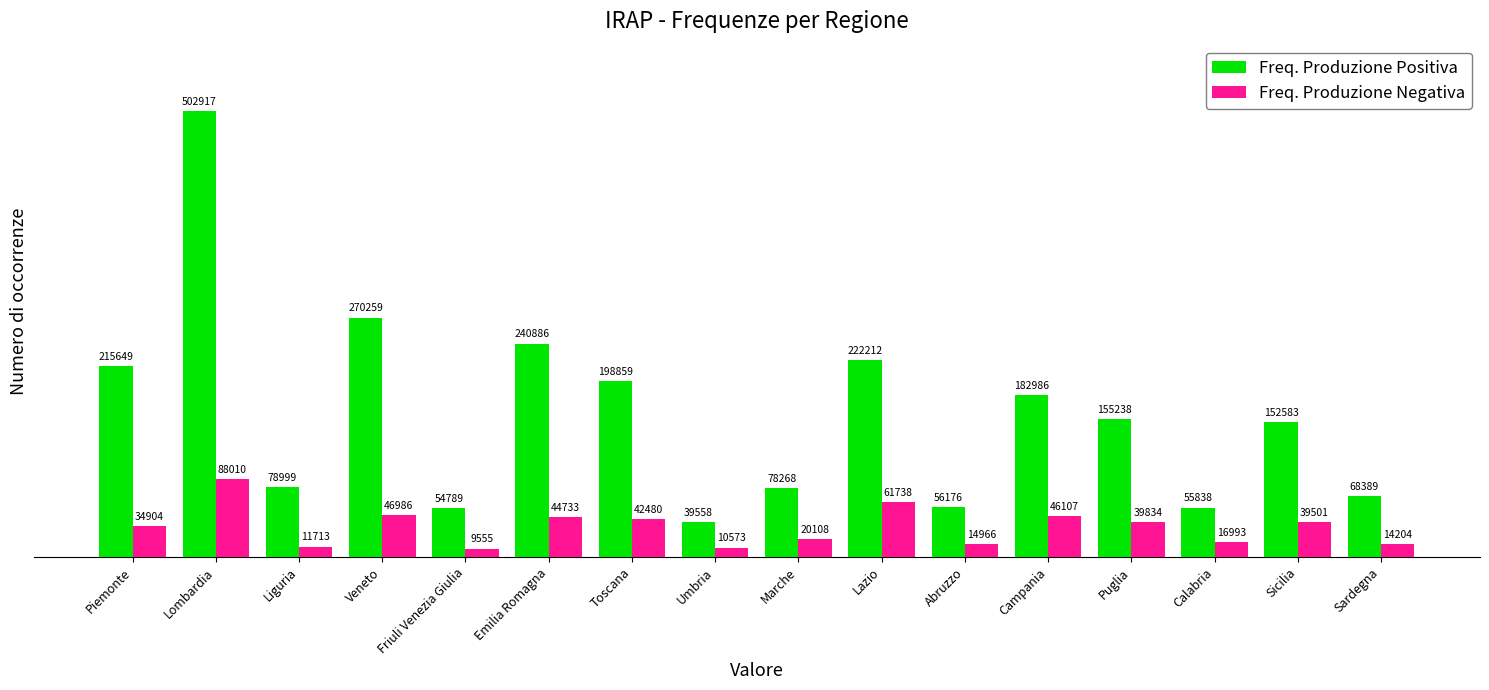

How many series are shown in this chart?

2